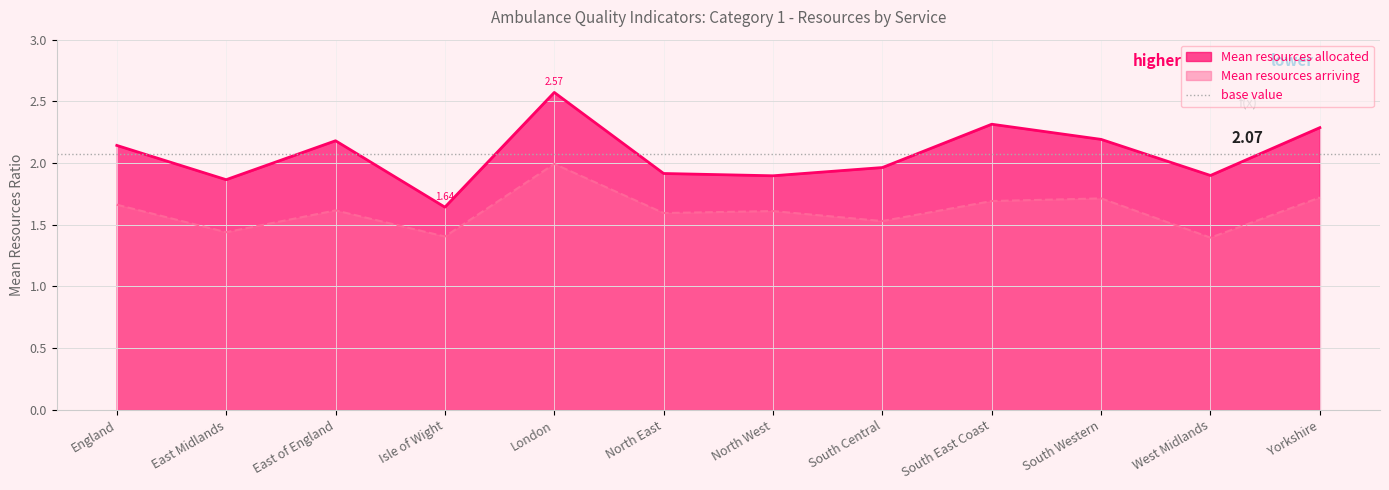

What is the average value of the Mean resources allocated series?

2.1